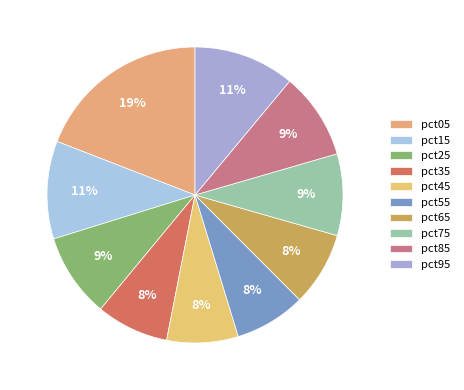

What percentage is the pct35 slice, to the nearest percent?

8%